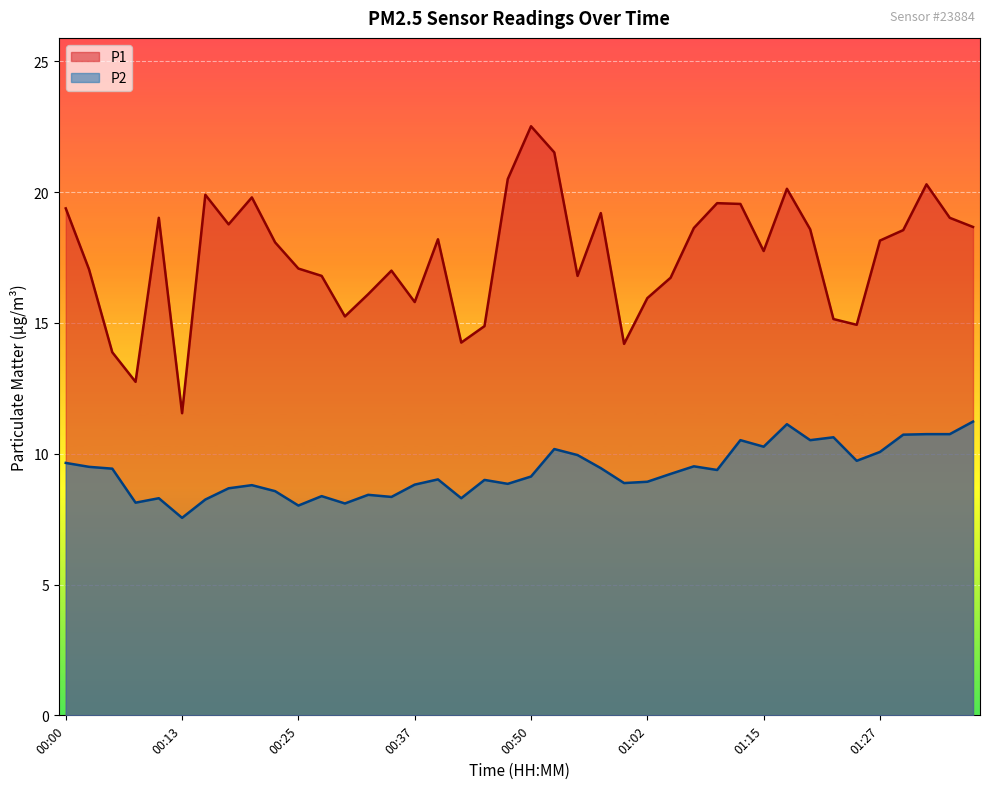

What is the average value of the P2 series?

9.3